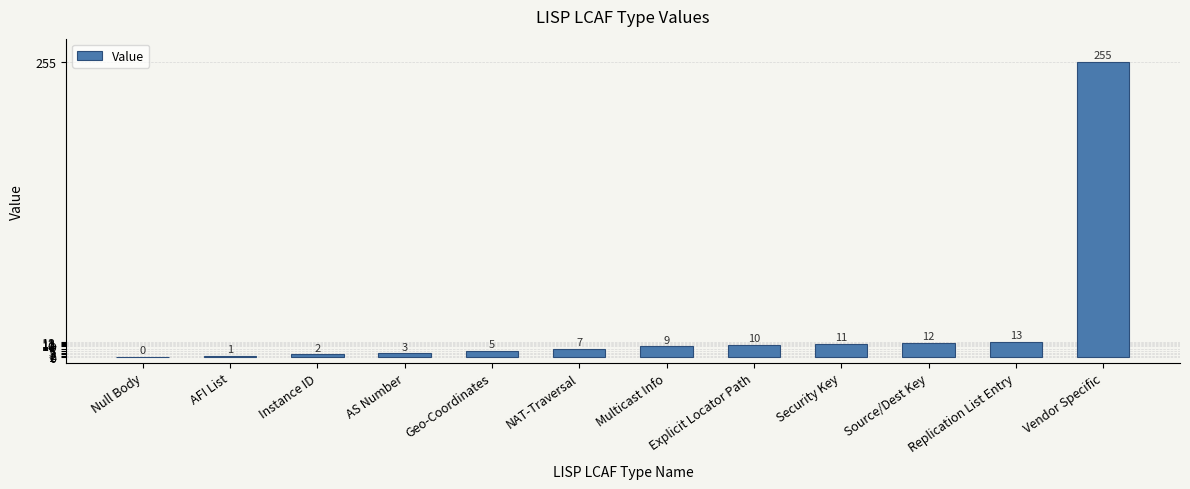

What is the sum of the values at Null Body and NAT-Traversal?

7